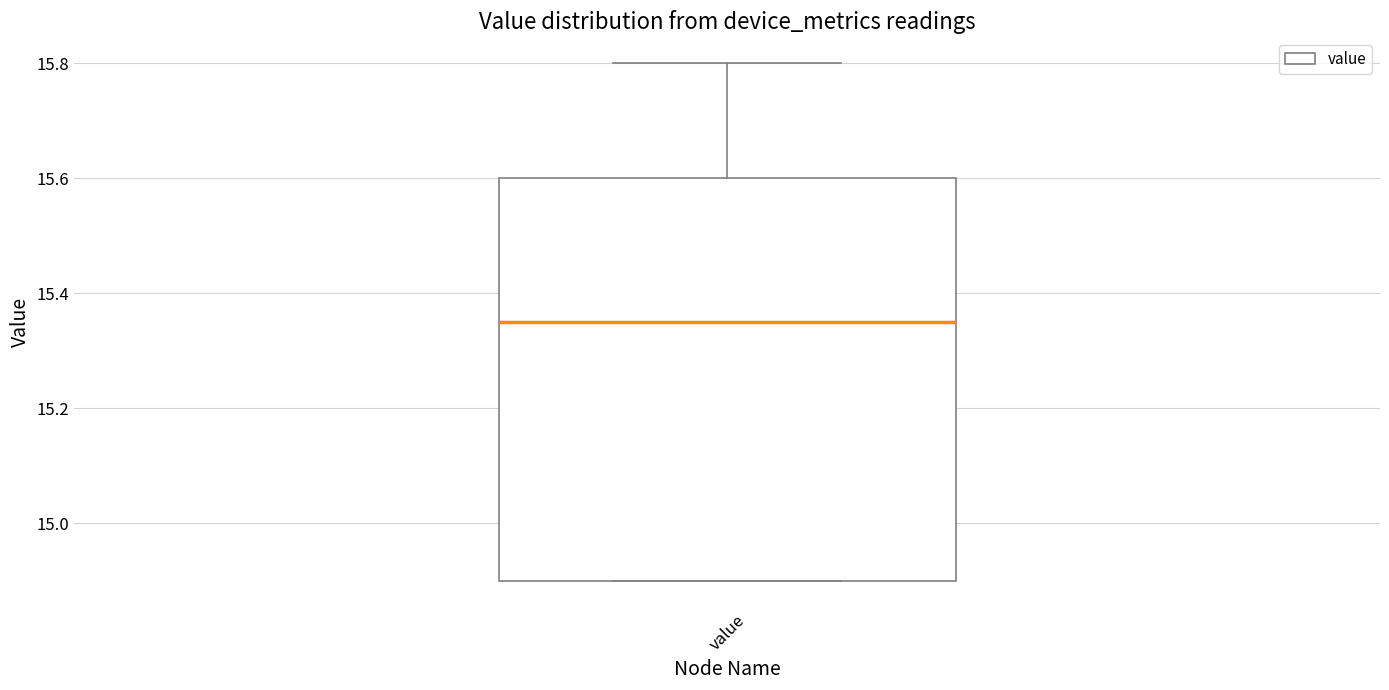

Read this box plot against the y-axis: the position of the median line, the range covered by the box, and the ends of both whiskers. The values are not printed on the chart, so give them approximately, as read against the axis.

median 15.36, box 14.90 to 15.60, whiskers 14.90 to 15.80